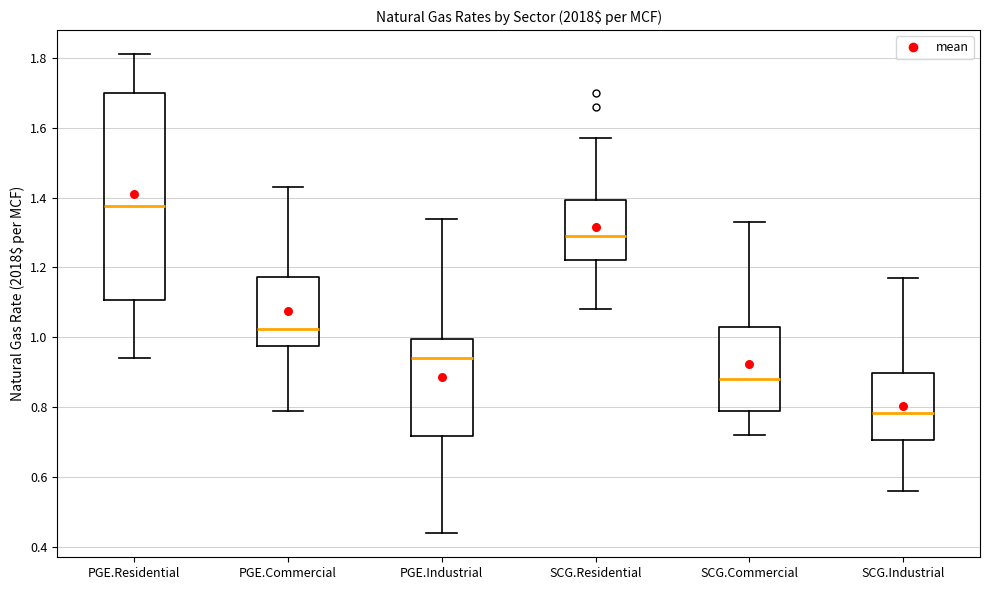

Where is the lower edge of the box for SCG.Industrial on the y-axis? The values are not printed on the chart, so give them approximately, as read against the axis.

0.70